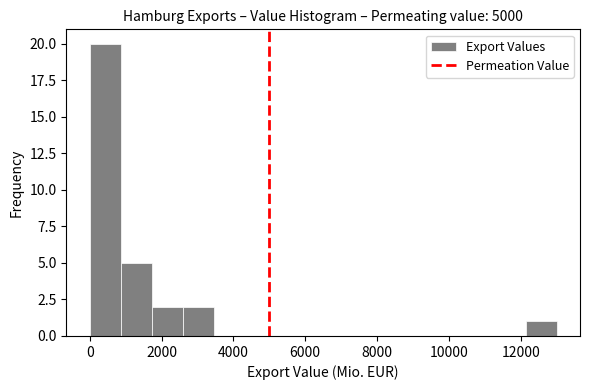

What is the height of the bar covering 1800 to 2600 on the x-axis? Neither the bar edges nor the heights are printed on the chart, so give them approximately, as read against the axes.

2